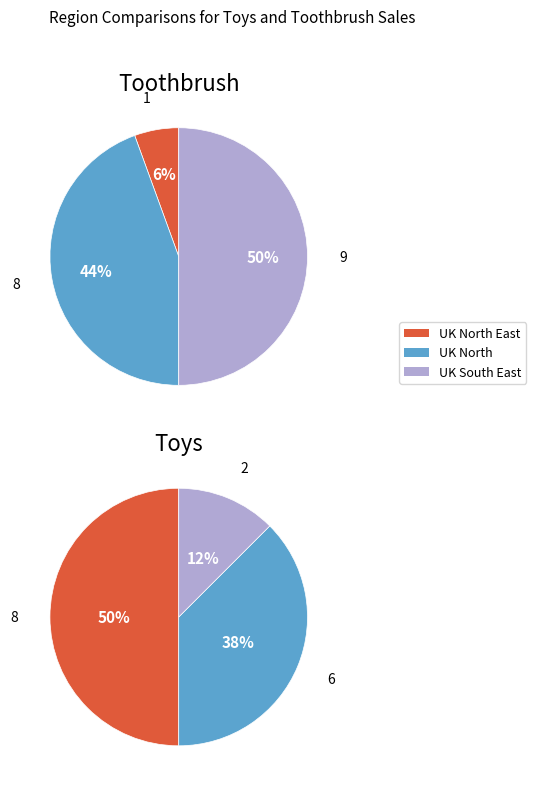

What is the smallest slice in the pie chart?

1